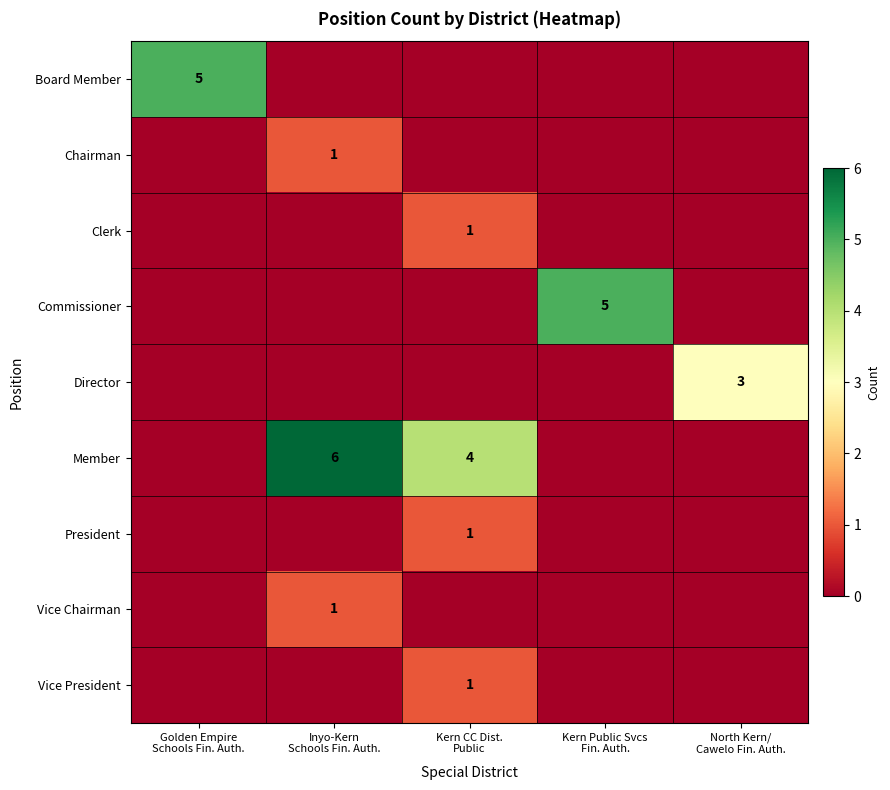

What is the total value across all series at Kern CC Dist.
Public?

7